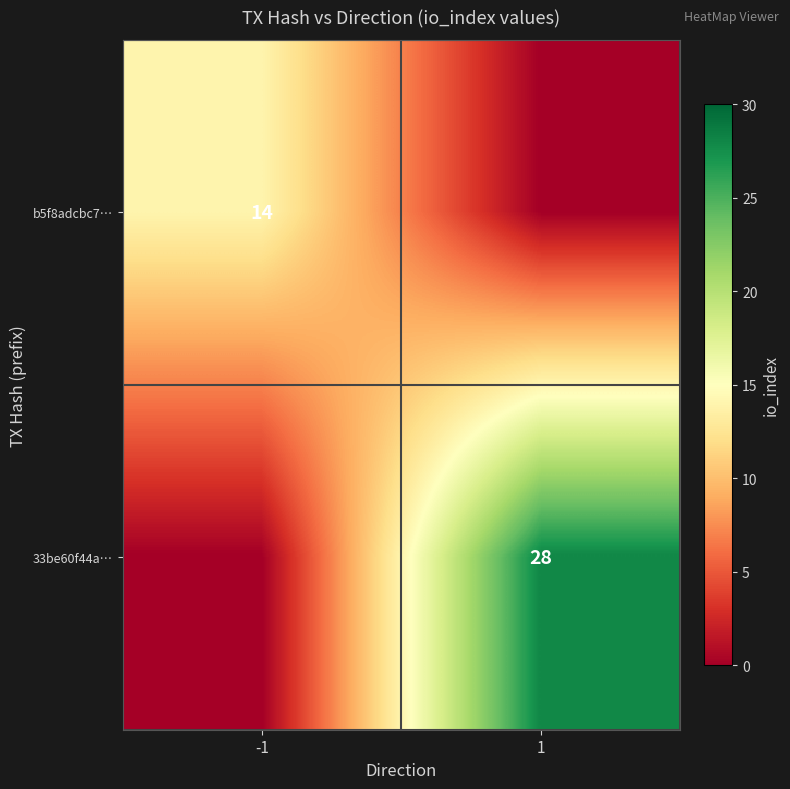

The value of b5f8adcbc7… at -1 is 14. True or false?

True